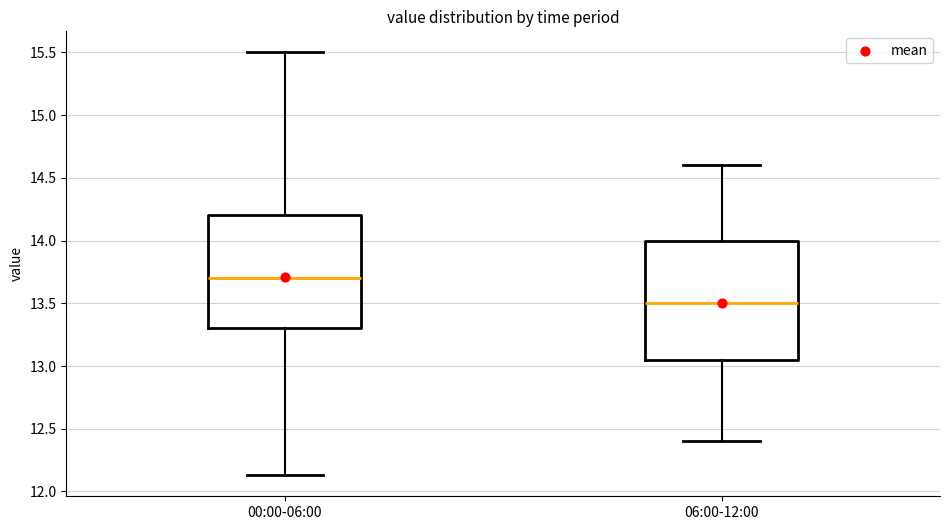

Reading left to right, transcribe this box plot: for each box, give where its median line is, the range the box spans, and where its two whiskers end, as read against the y-axis. The values are not printed on the chart, so give them approximately, as read against the axis.

00:00-06:00: median 13.70, box 13.30 to 14.20, whiskers 12.15 to 15.50
06:00-12:00: median 13.50, box 13.05 to 14.00, whiskers 12.40 to 14.60